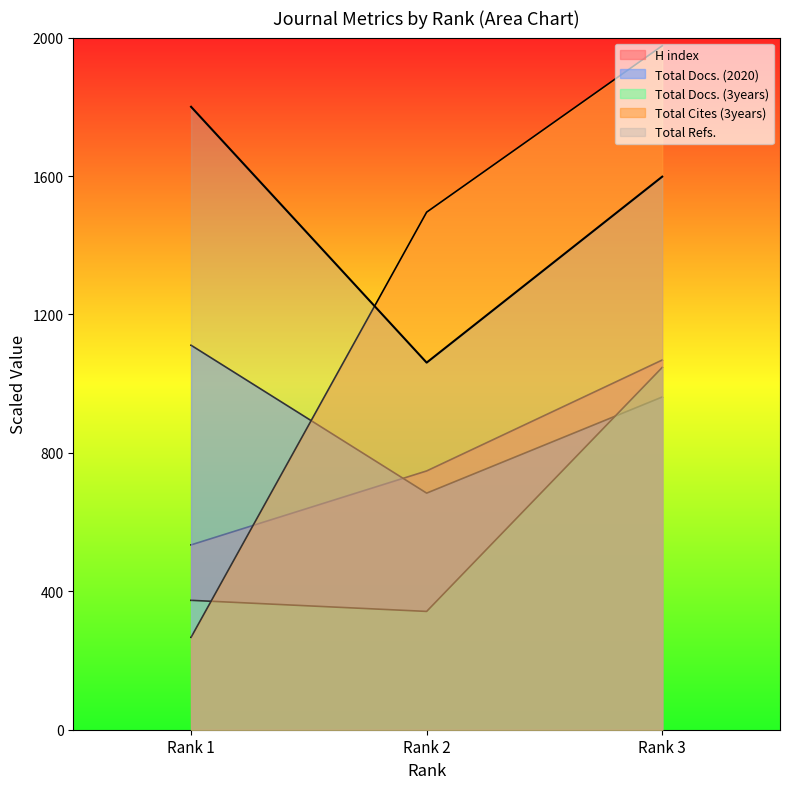

How many data points in Total Docs. (3years) are above 373?

2